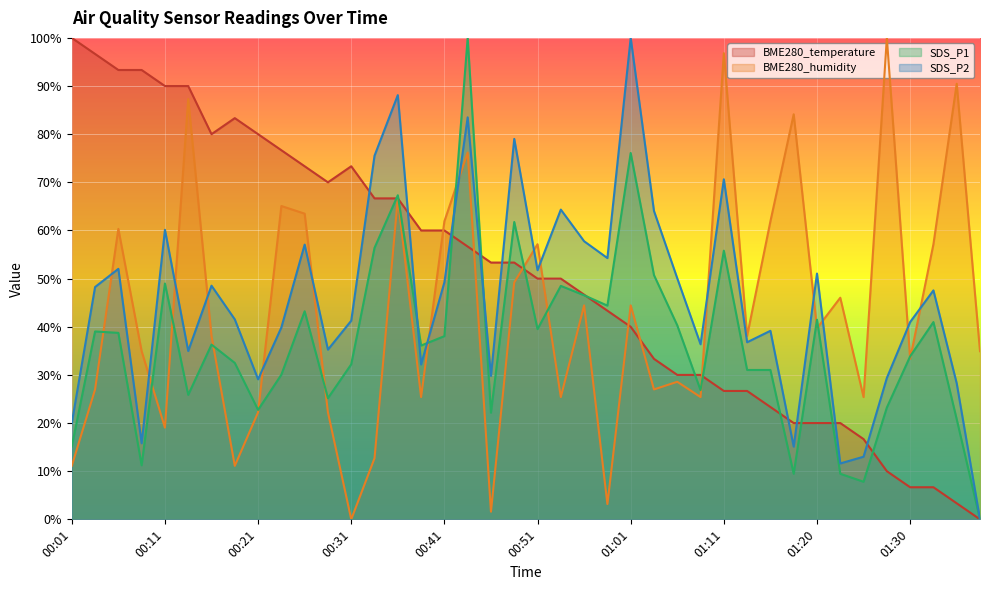

How many lines are shown in the chart?

4